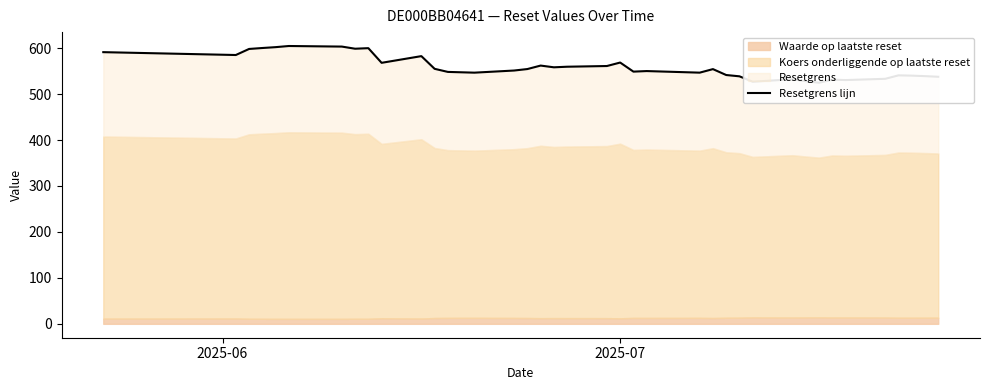

How many data points does each series have?

39